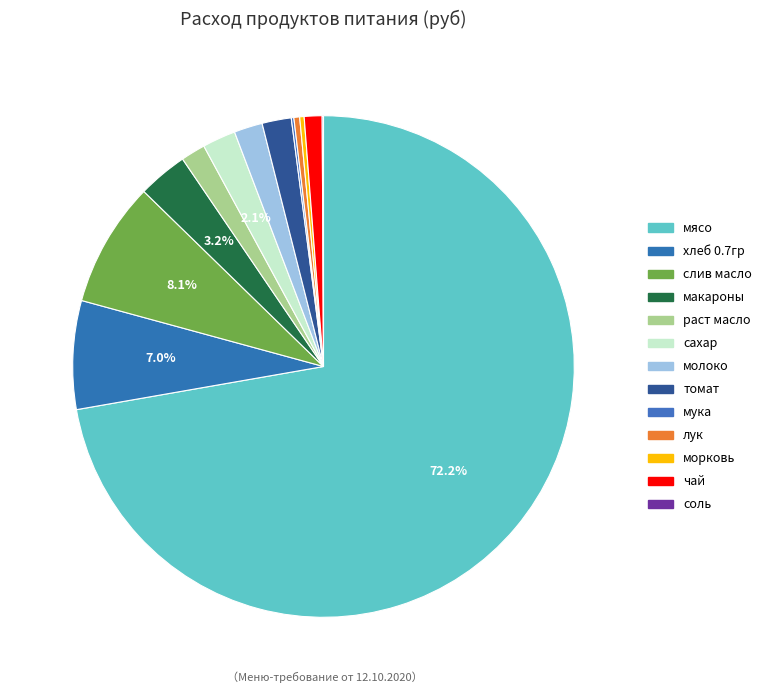

Is there any slice that represents more than half of the pie?

Yes